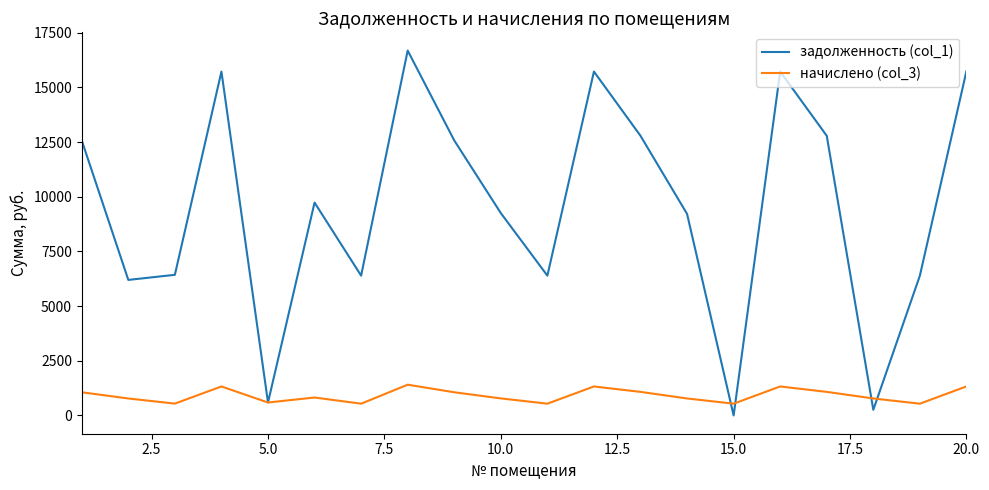

What is the difference between the maximum and second lowest values in the начислено (col_3) series?

868.3